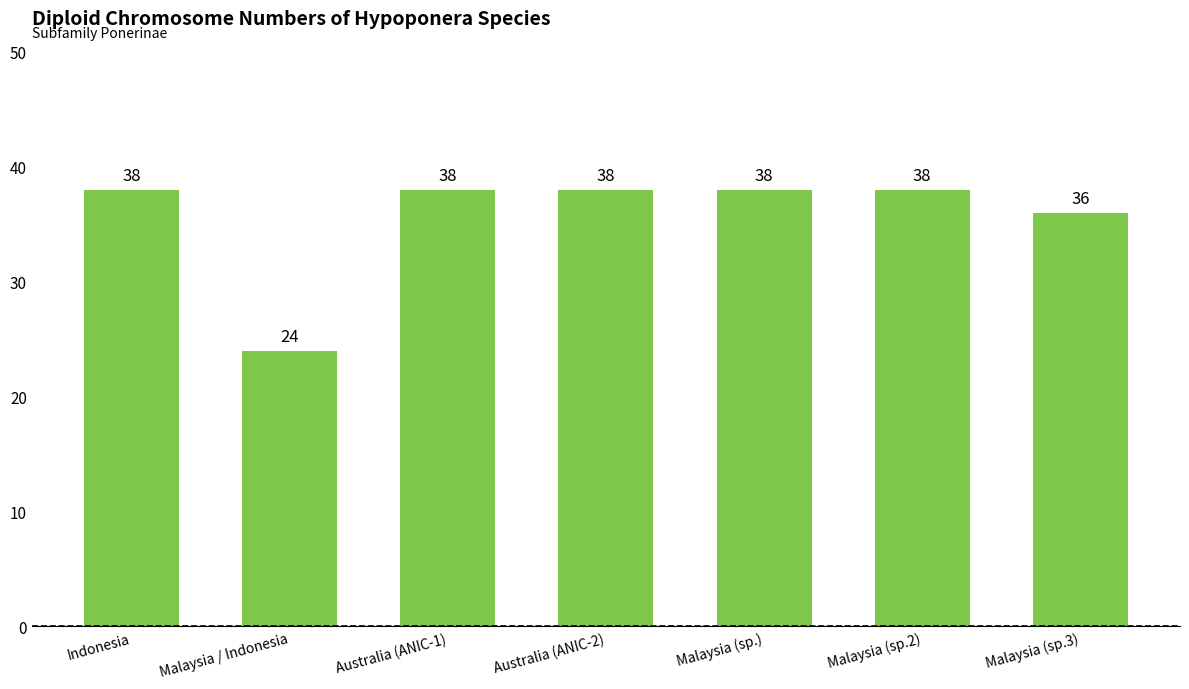

What is the value of the 7th bar from the left?

36